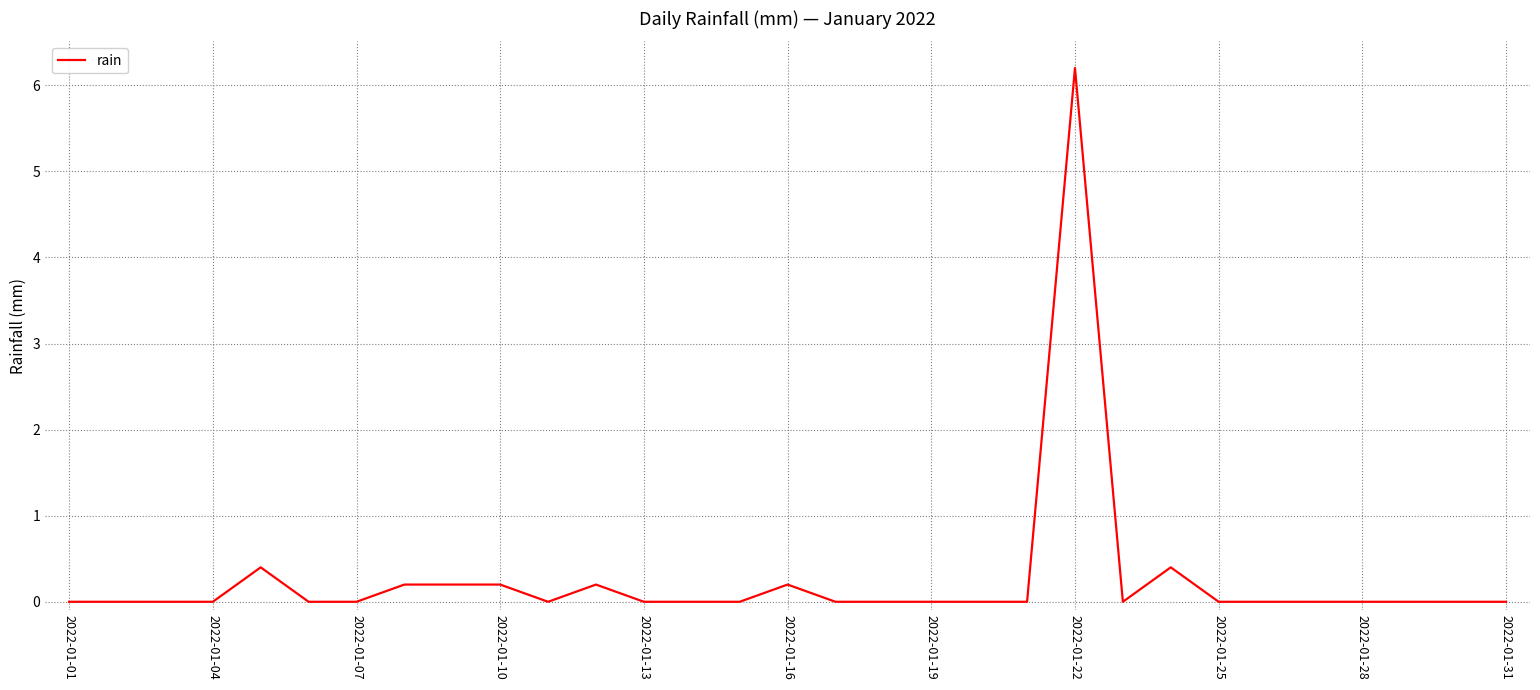

What is the maximum value shown in the chart?

6.2